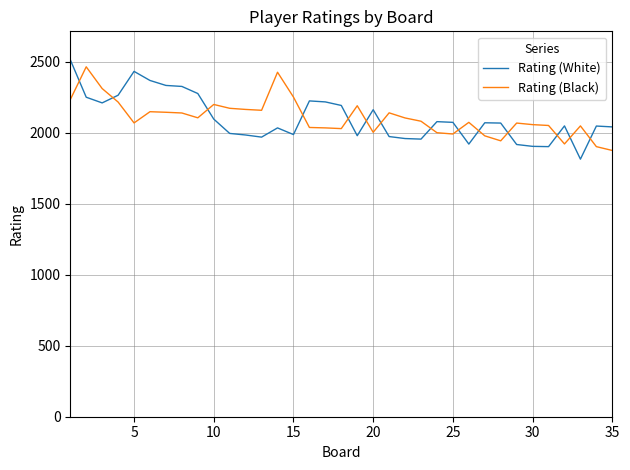

What is the lowest value of the Rating (White) series?

1814